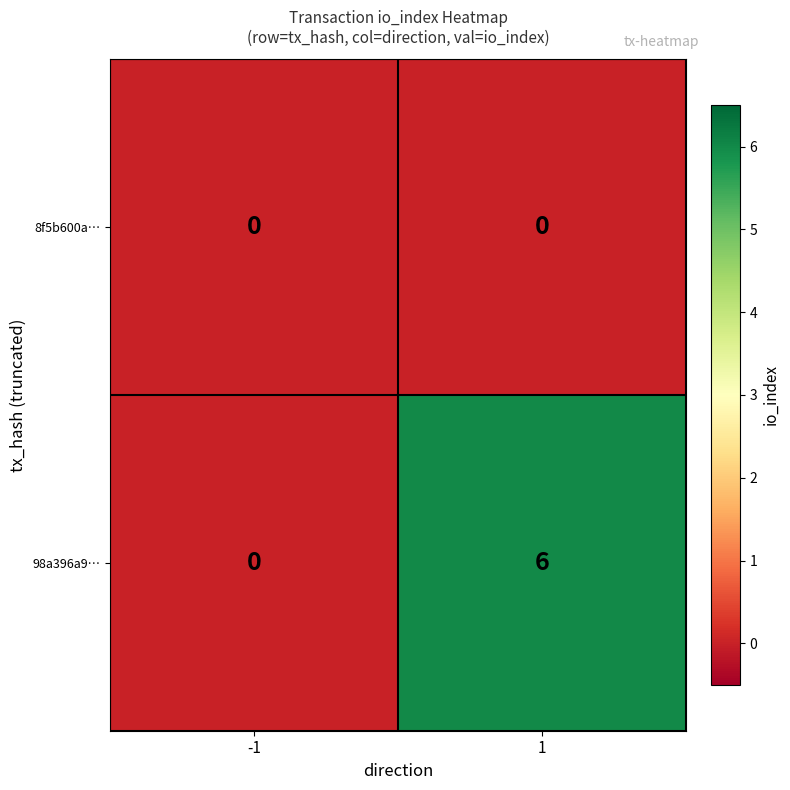

Count the number of data series in this chart.

2